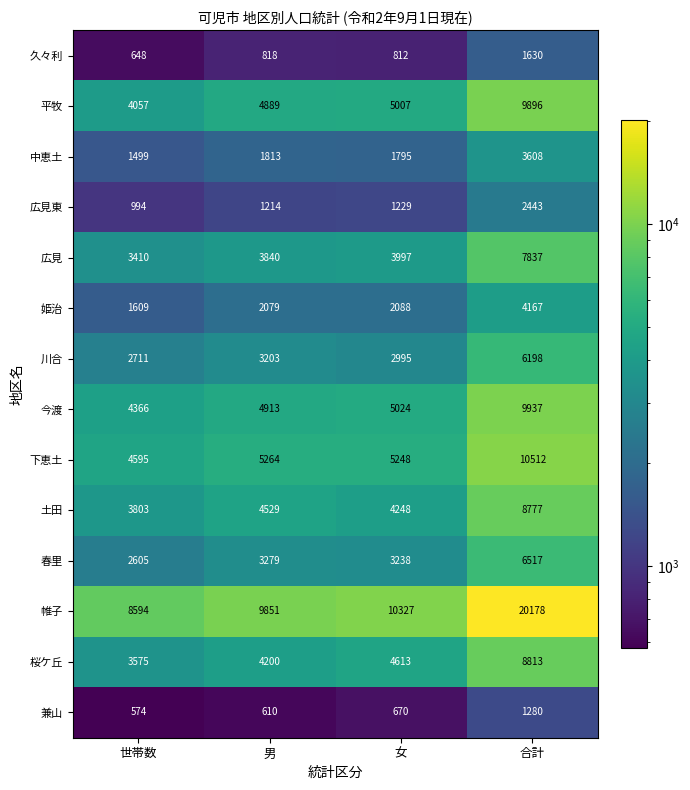

The value of 下恵土 at 女 is 5248. True or false?

True